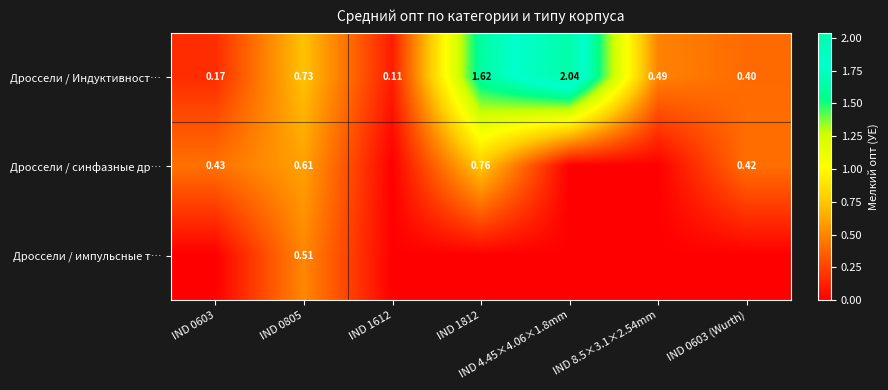

Rank the series by their maximum value, from lowest to highest.

Дроссели / импульсные т…, Дроссели / синфазные др…, Дроссели / Индуктивност…